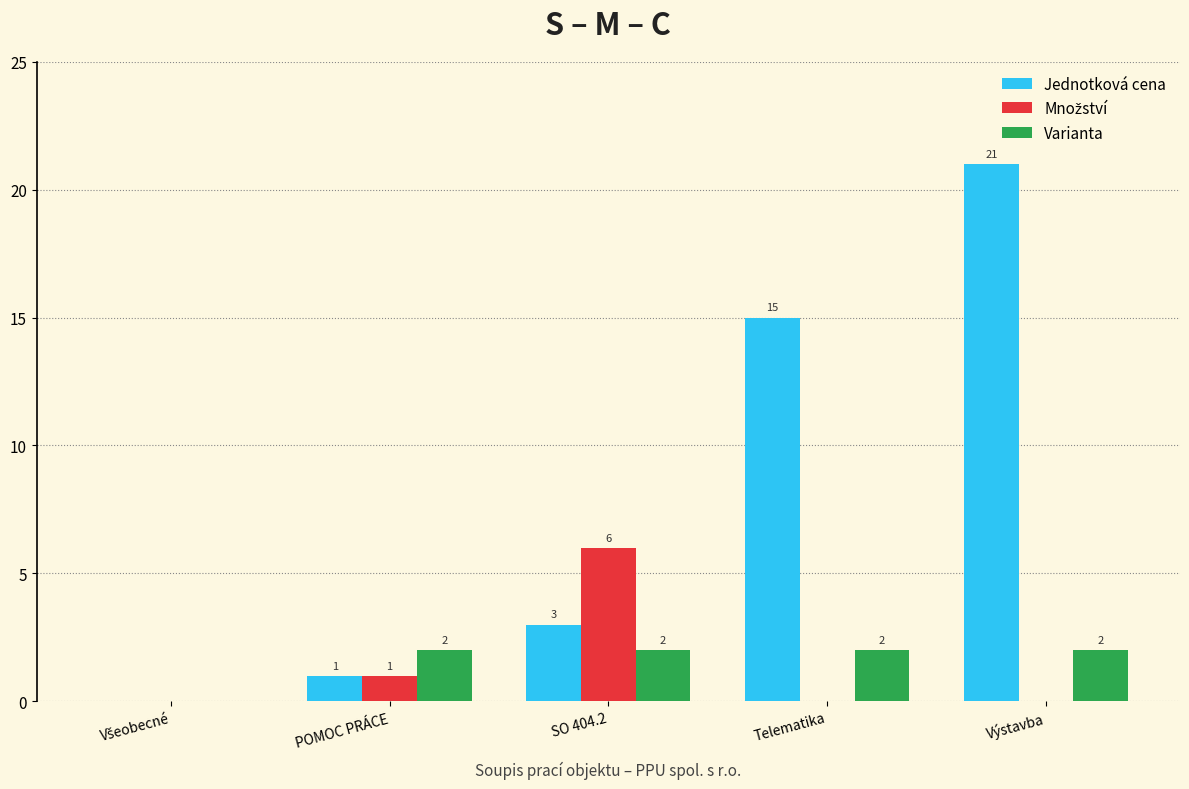

True or false: Varianta has a value of 1 at Telematika.

False